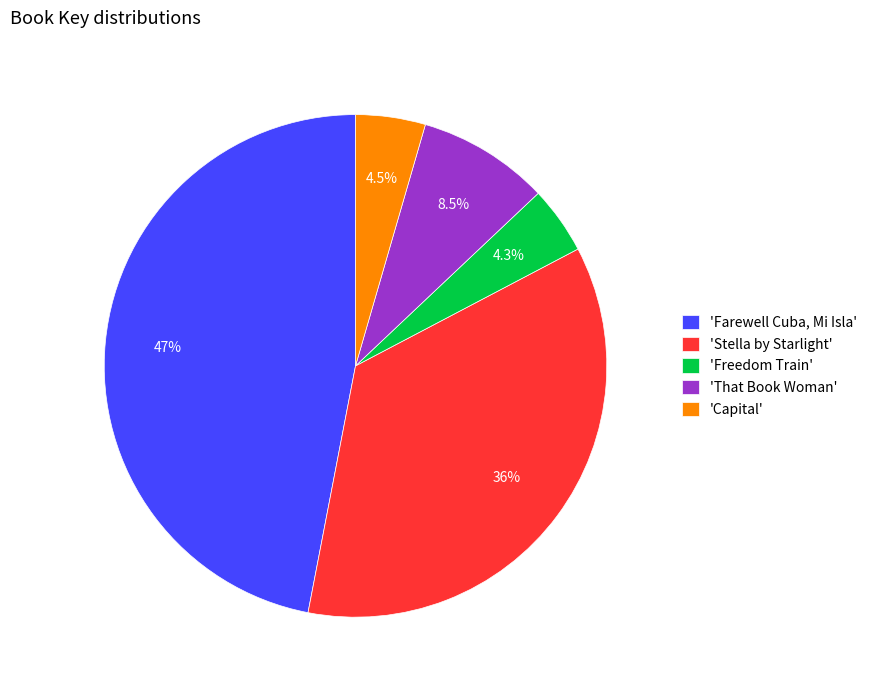

Is there any slice that represents more than half of the pie?

No